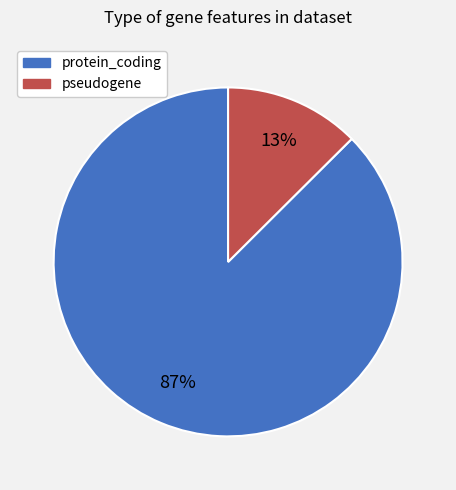

What is the ratio of the value at pseudogene to the value at protein_coding?

0.1